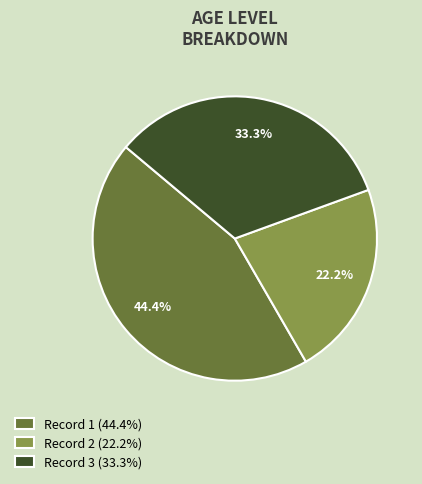

How many segments does this pie chart have?

3